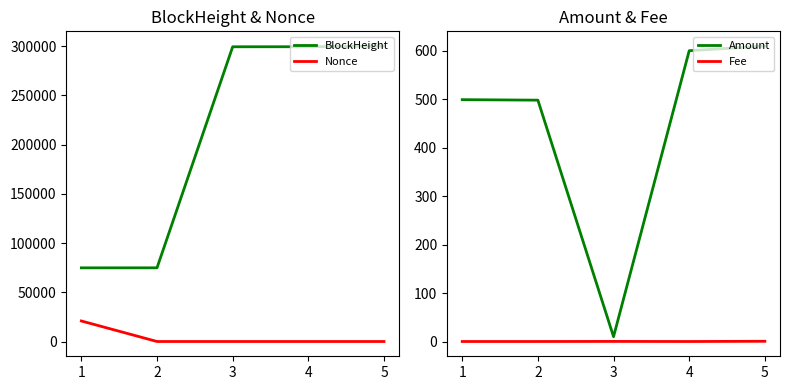

After their last crossing, which series has the higher values: Amount or Nonce?

Amount